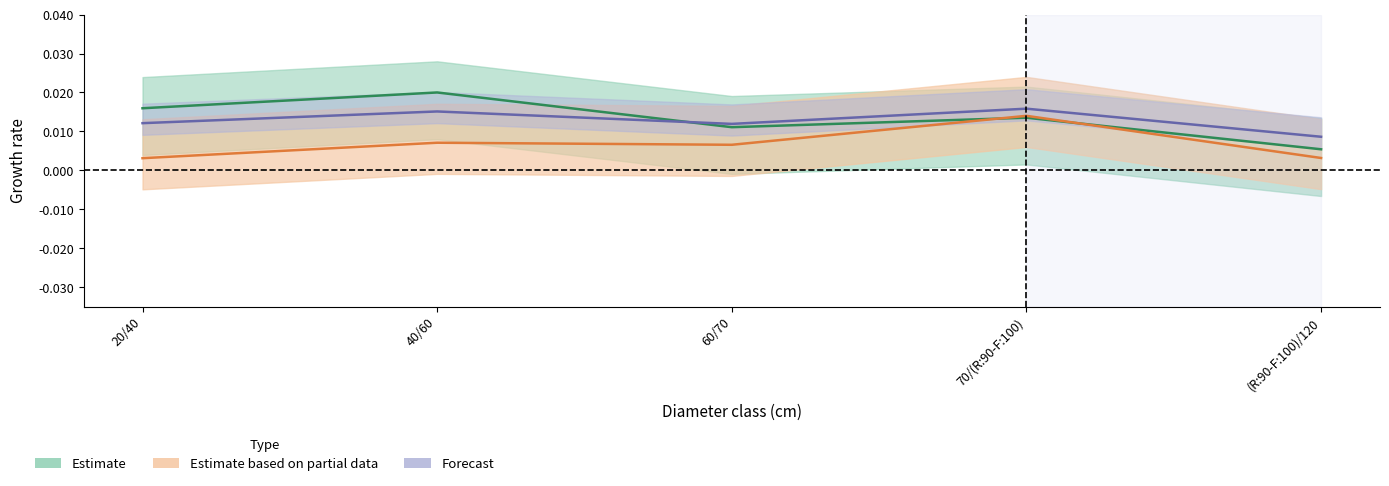

At which category is the sum across all series the highest?

70/(R:90-F:100)